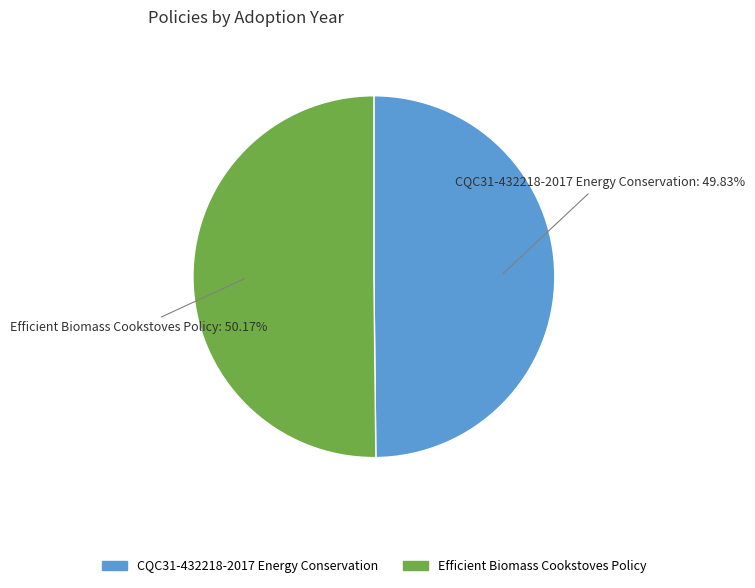

Is there a majority slice in this chart?

Yes